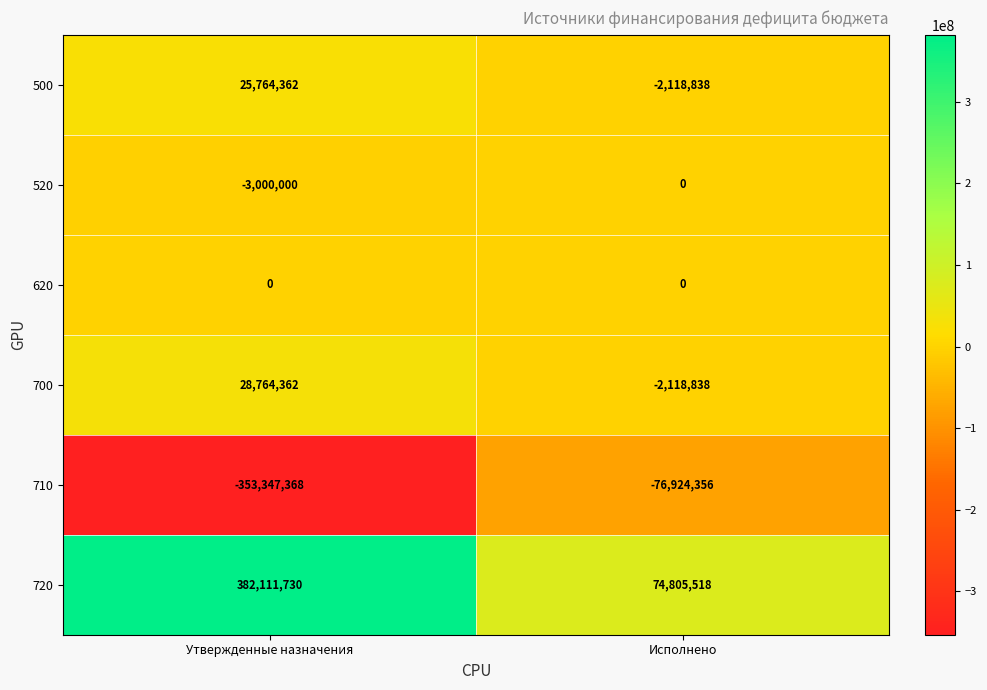

What is the difference between the 710 values at Утвержденные назначения and Исполнено?

276423012